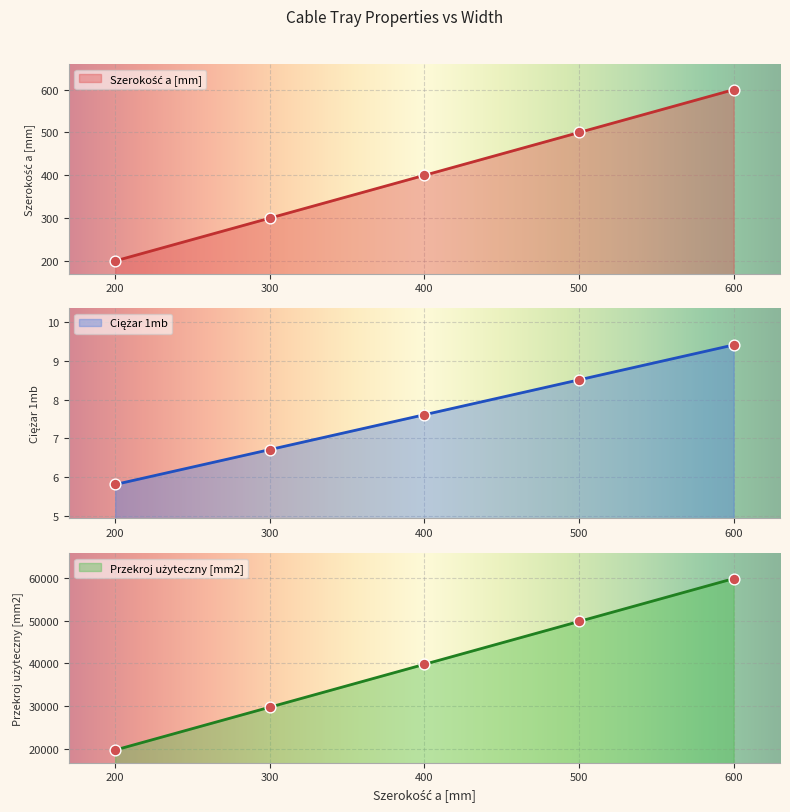

At how many categories does at least one series exceed 7335?

5